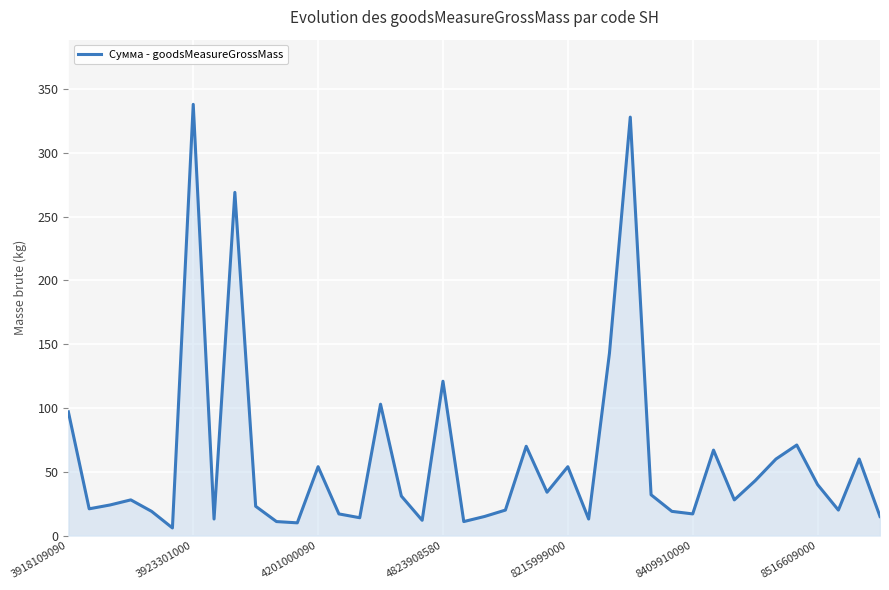

How many lines are shown in the chart?

1